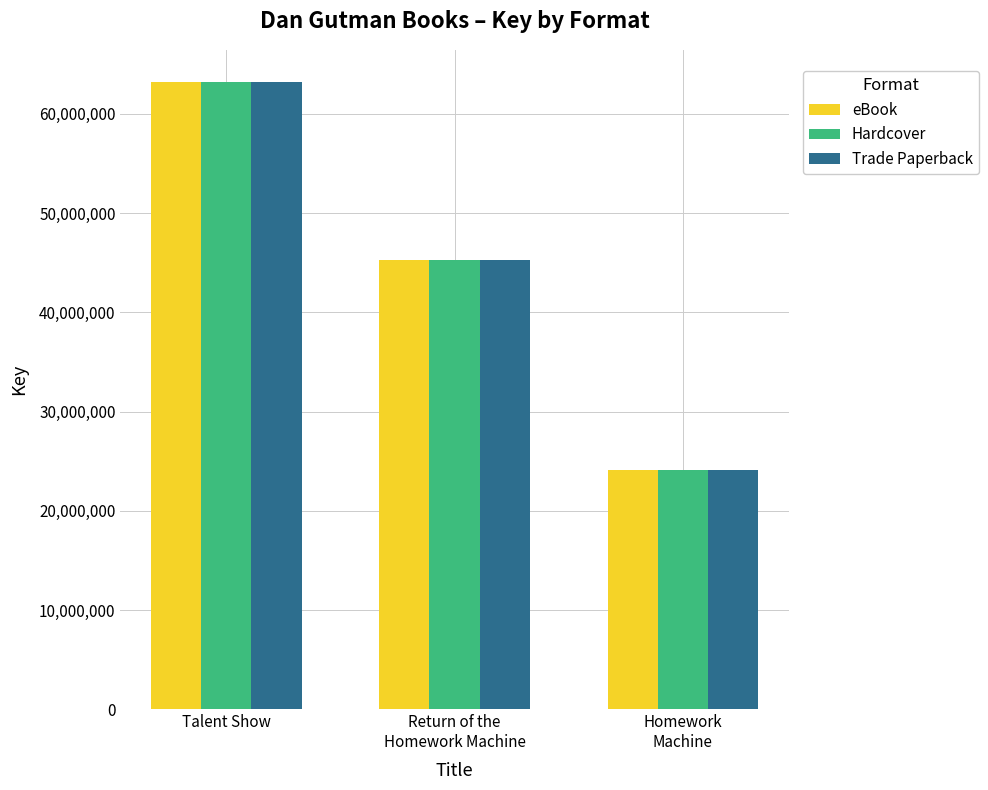

Does the chart contain stacked bars?

No